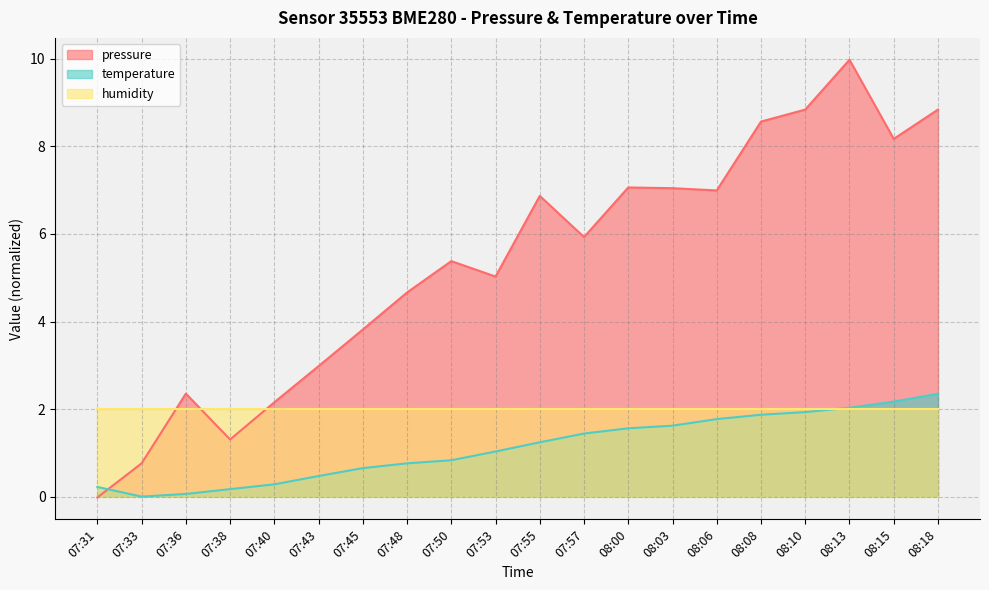

At which label does temperature first exceed 1?

07:53